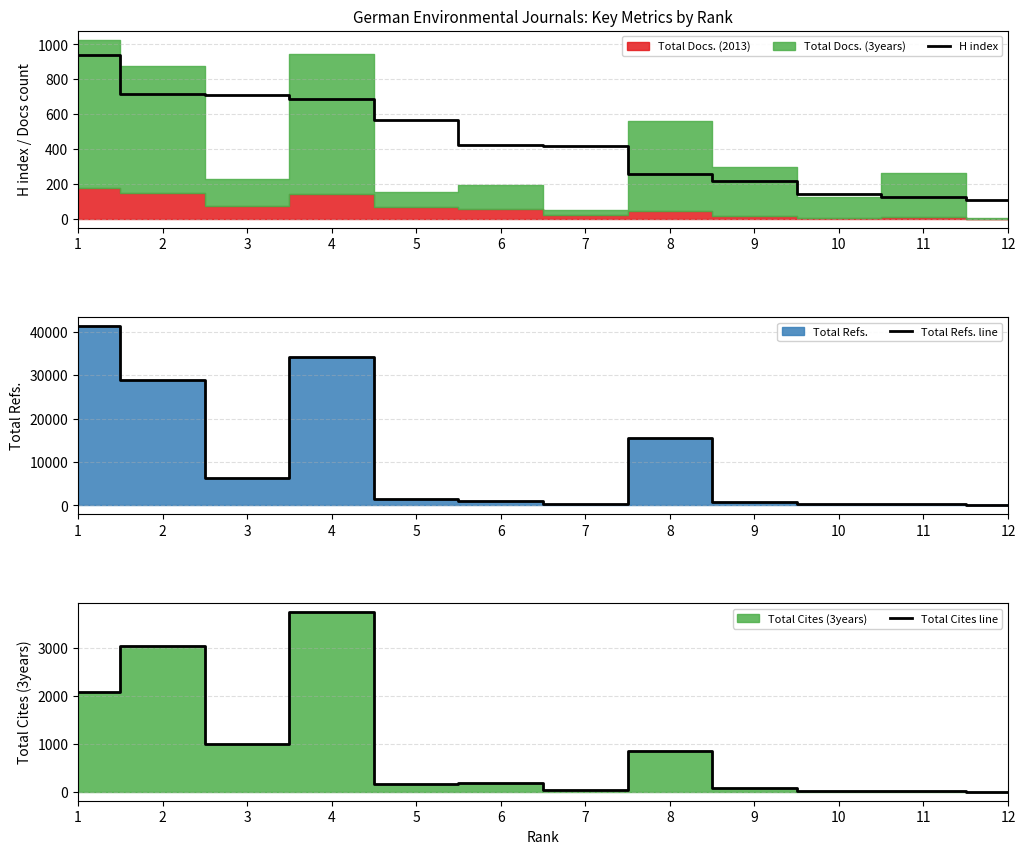

Which series has the largest range (max minus min)?

Total Refs. line